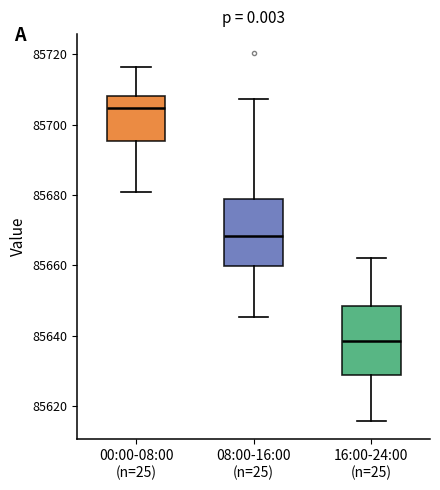

Reading left to right, transcribe this box plot: for each box, give where its median line is, the range the box spans, and where its two whiskers end, as read against the y-axis. The values are not printed on the chart, so give them approximately, as read against the axis.

00:00-08:00 (n=25): median 85704, box 85696 to 85708, whiskers 85680 to 85716
08:00-16:00 (n=25): median 85668, box 85660 to 85678, whiskers 85646 to 85708
16:00-24:00 (n=25): median 85638, box 85628 to 85648, whiskers 85616 to 85662